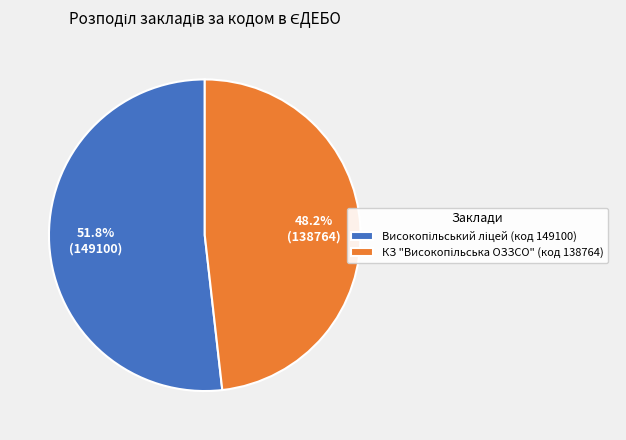

Is there any slice that represents more than half of the pie?

Yes